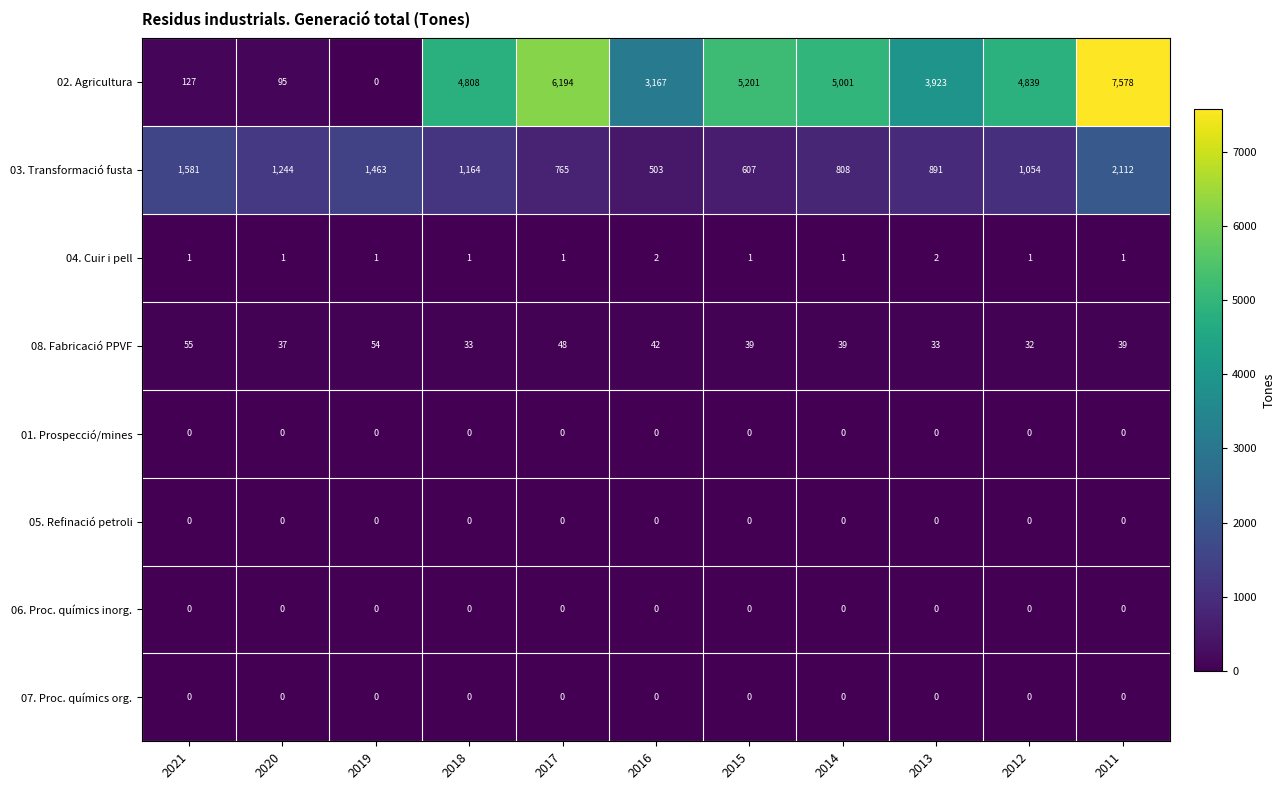

Read the 03. Transformació fusta value at 2011.

2112